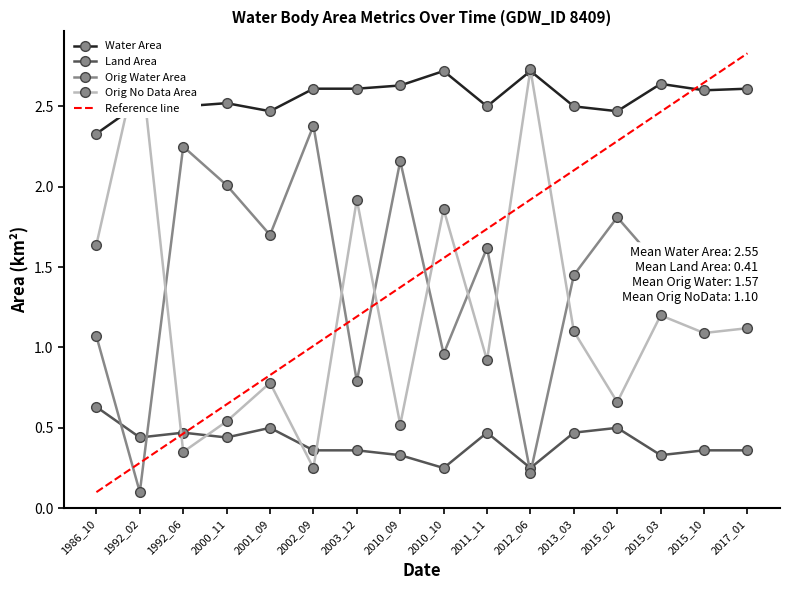

Is the value of Orig Water Area at 2015_02 greater than the value of Water Area at 2003_12?

No